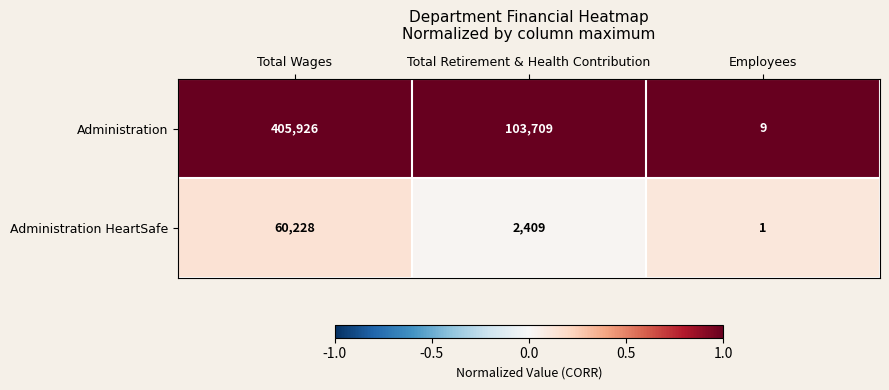

Which series has the widest spread of values?

Administration